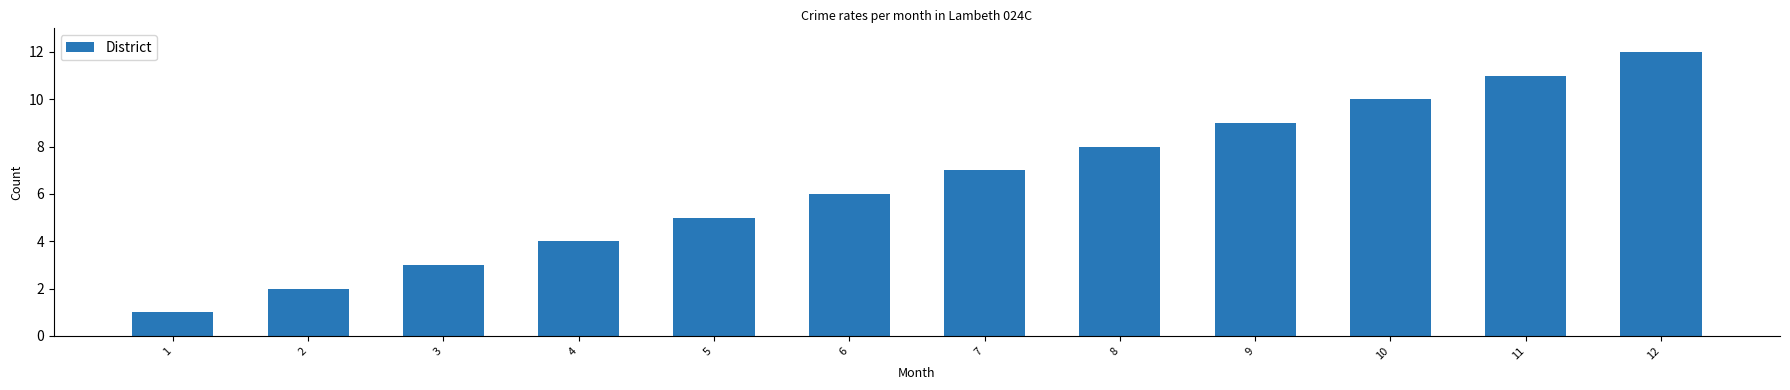

How many data points are less than 7?

6